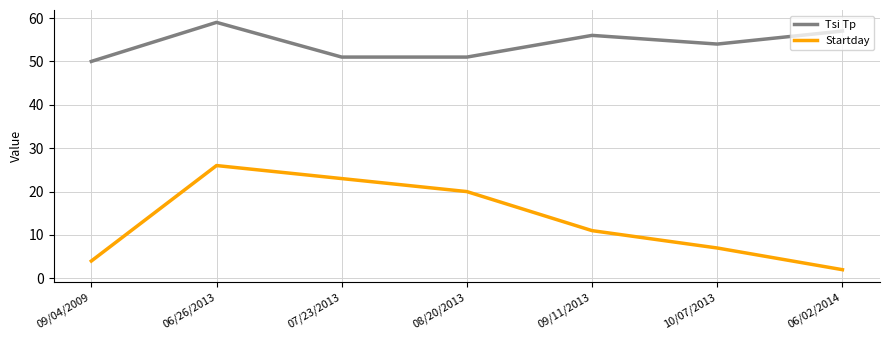

Which series has the largest total across all categories?

Tsi Tp